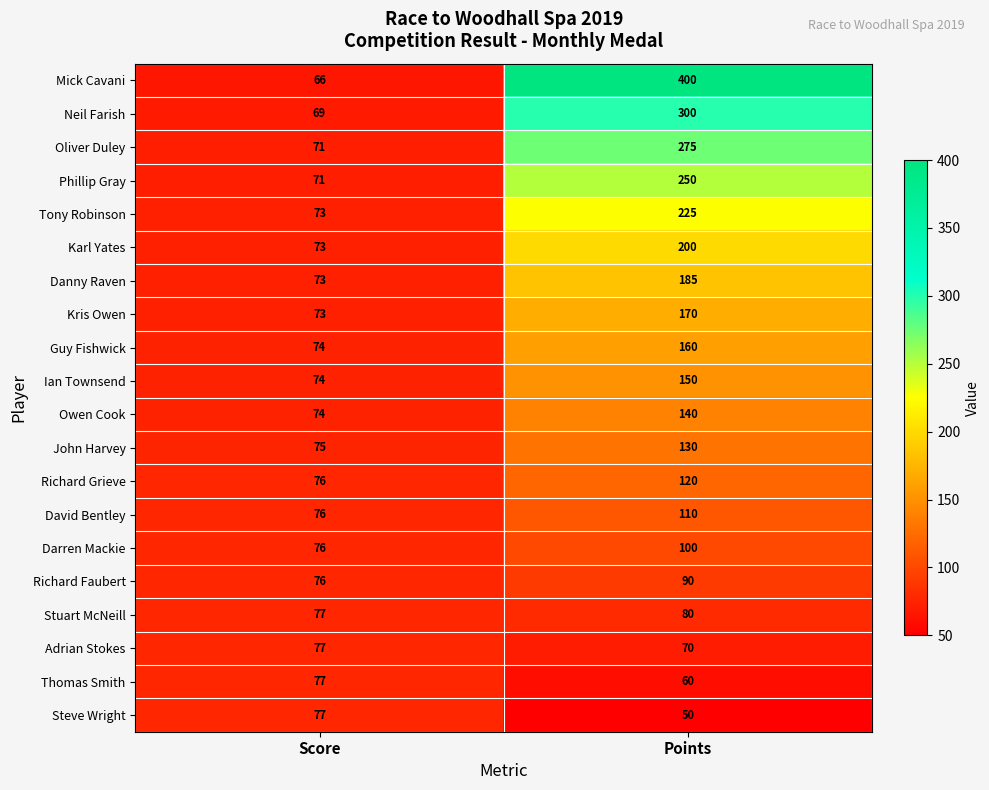

Which series has the widest spread of values?

Mick Cavani